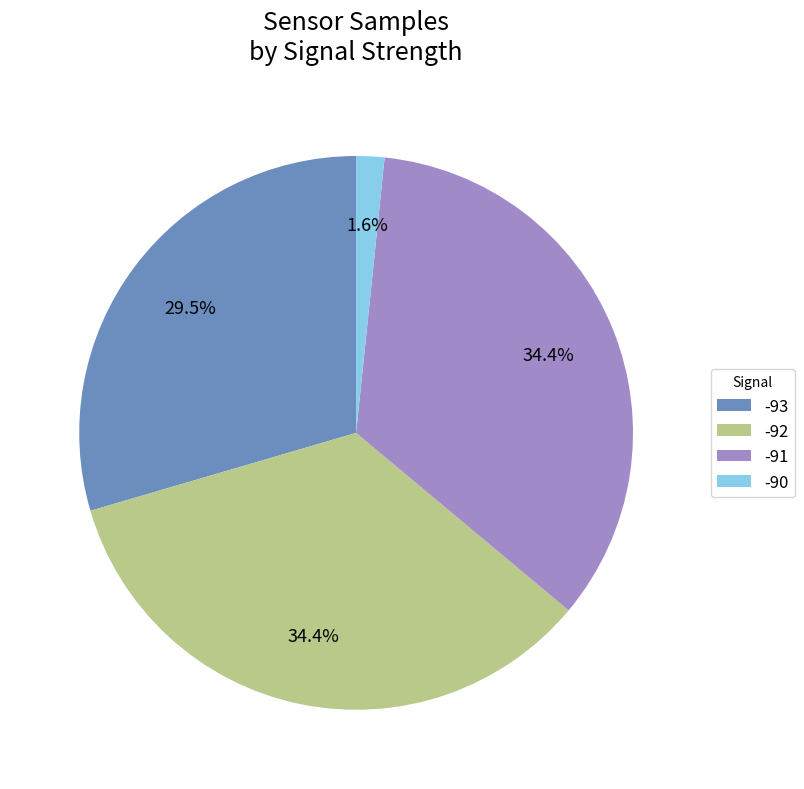

Count the number of slices in the pie.

4